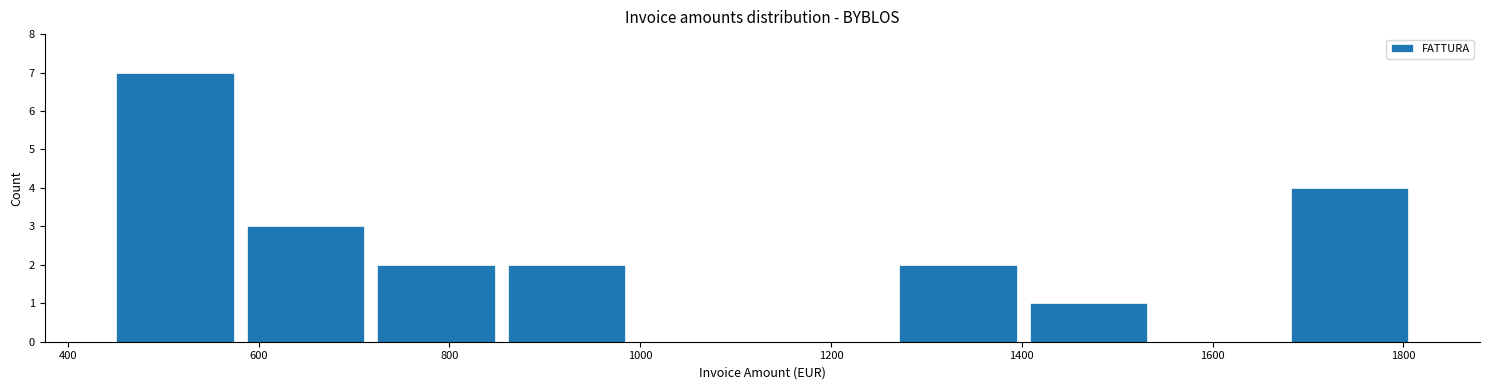

Reading left to right, list every bar in this chart as the range it spans on the x-axis followed by its height. Neither the bar edges nor the heights are printed on the chart, so give them approximately, as read against the axes.

440 to 580: 7
580 to 720: 3
720 to 860: 2
860 to 1000: 2
1000 to 1120: 0
1120 to 1260: 0
1260 to 1400: 2
1400 to 1540: 1
1540 to 1680: 0
1680 to 1820: 4